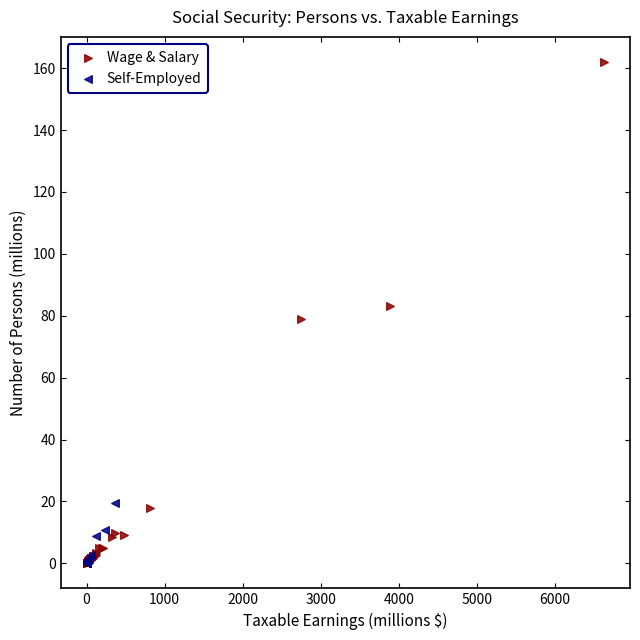

Which series reaches the maximum Y coordinate?

Wage & Salary